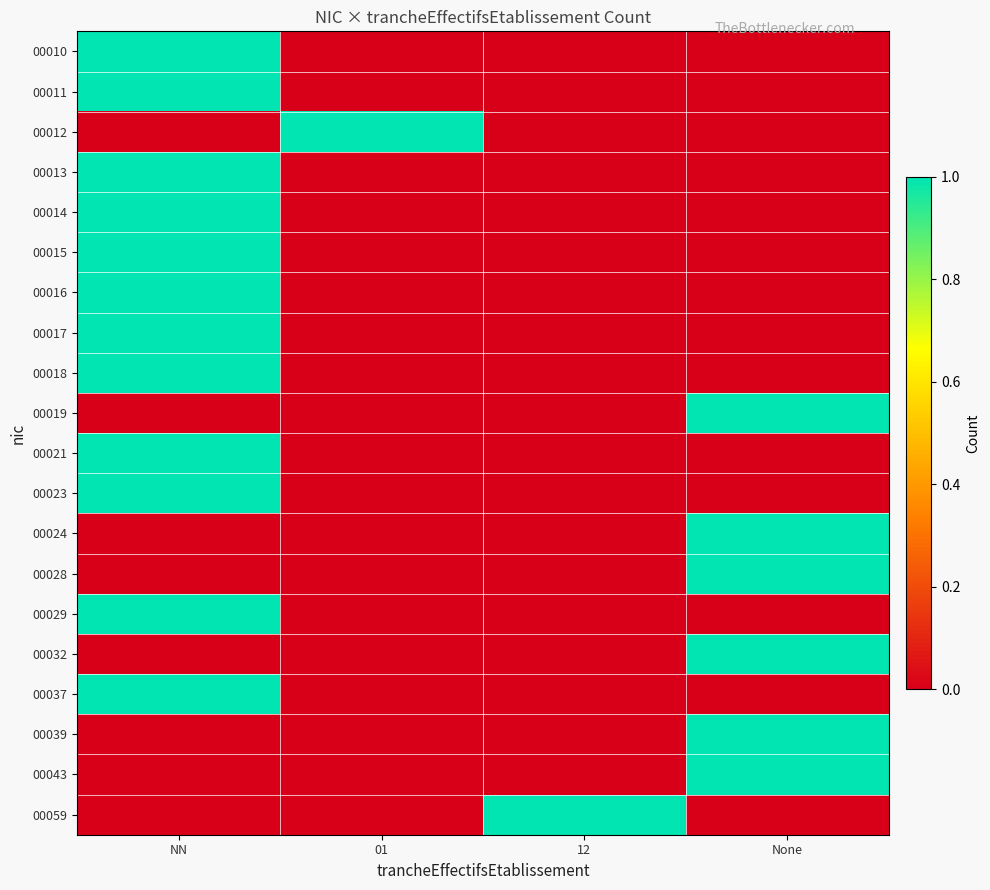

What is the spread (max minus min) of values at None?

1